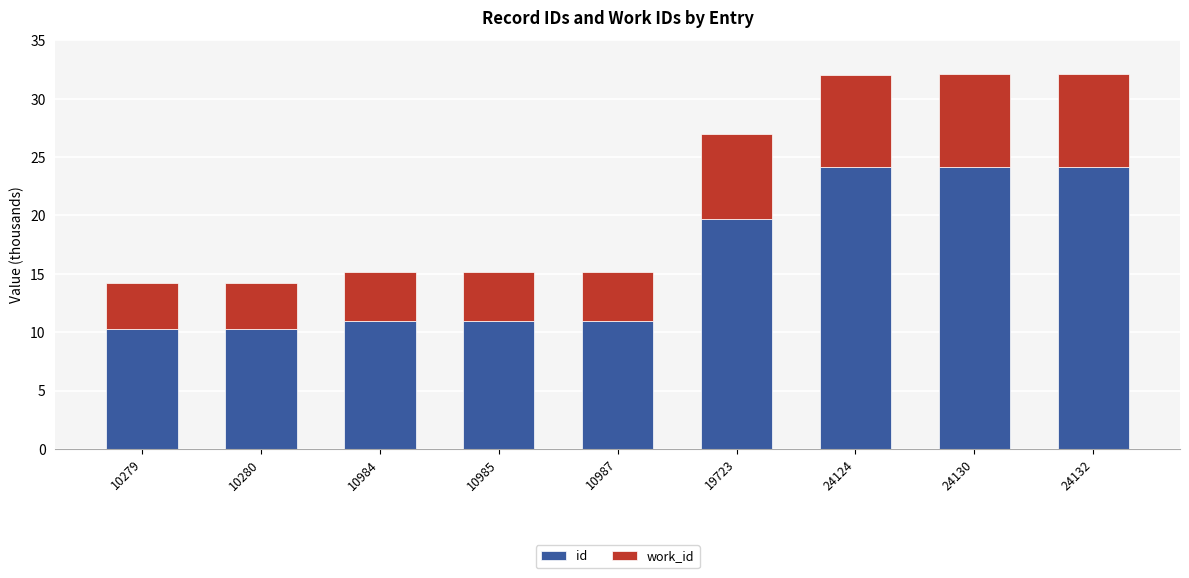

What is the total value across all series at 24132?

32.1